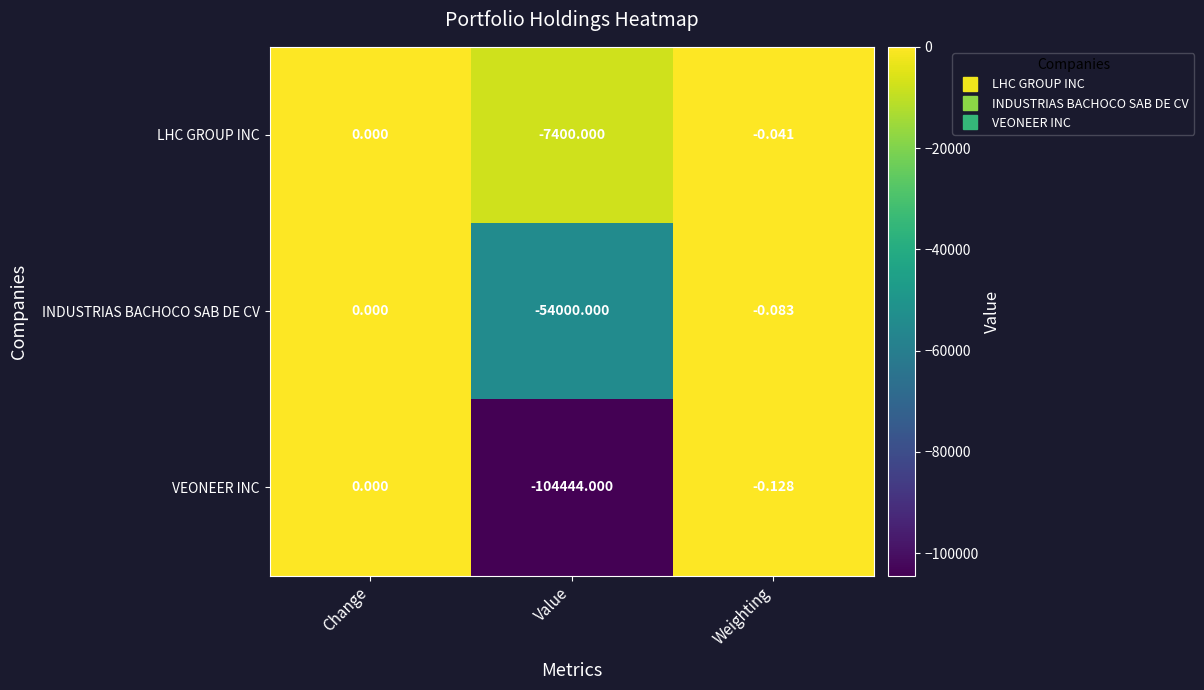

Which series changed the most between Change and Weighting?

VEONEER INC